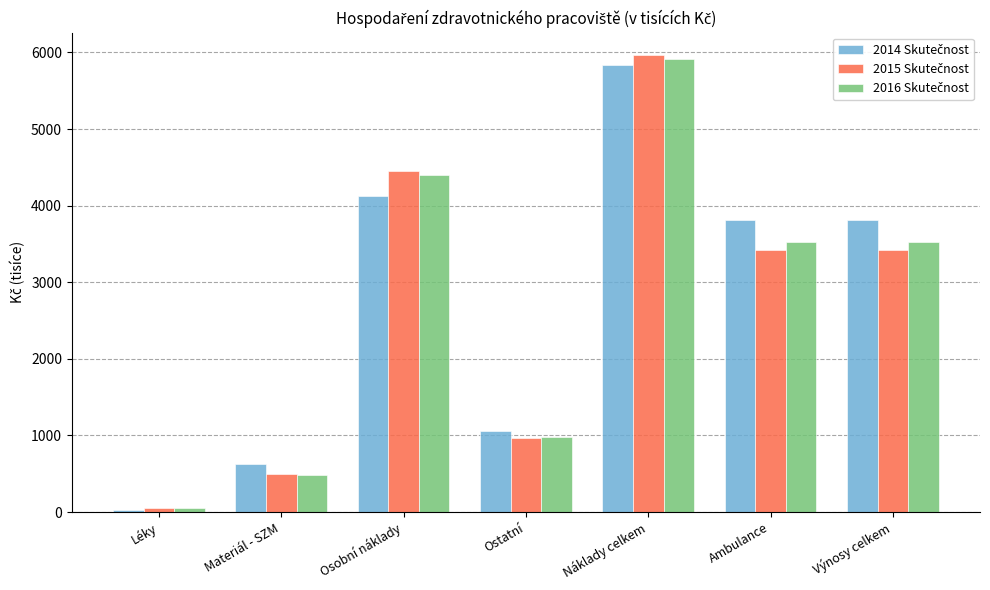

Which category has the lowest value across all series?

Léky